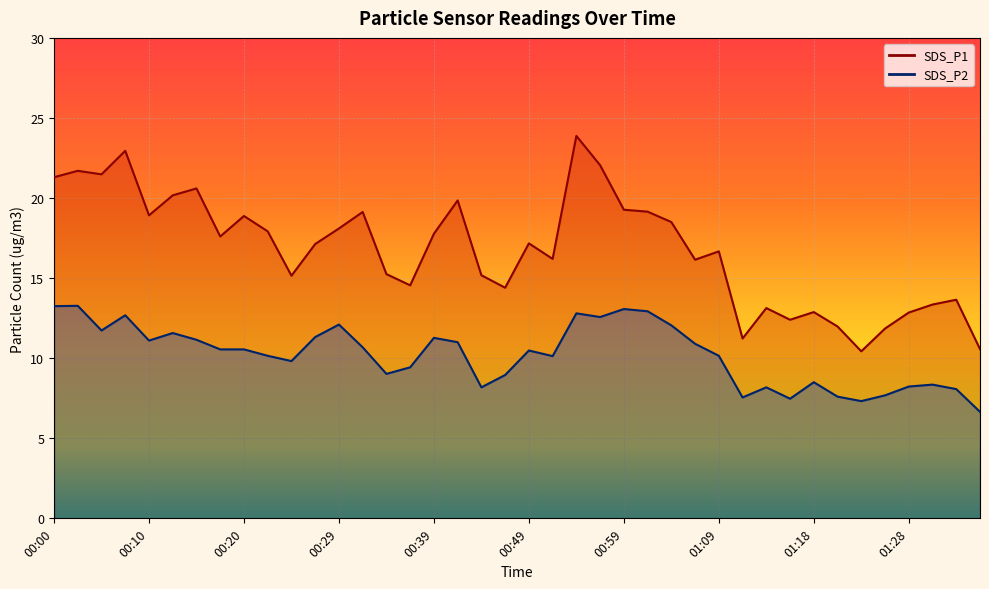

At which category is the sum across all series the highest?

00:54